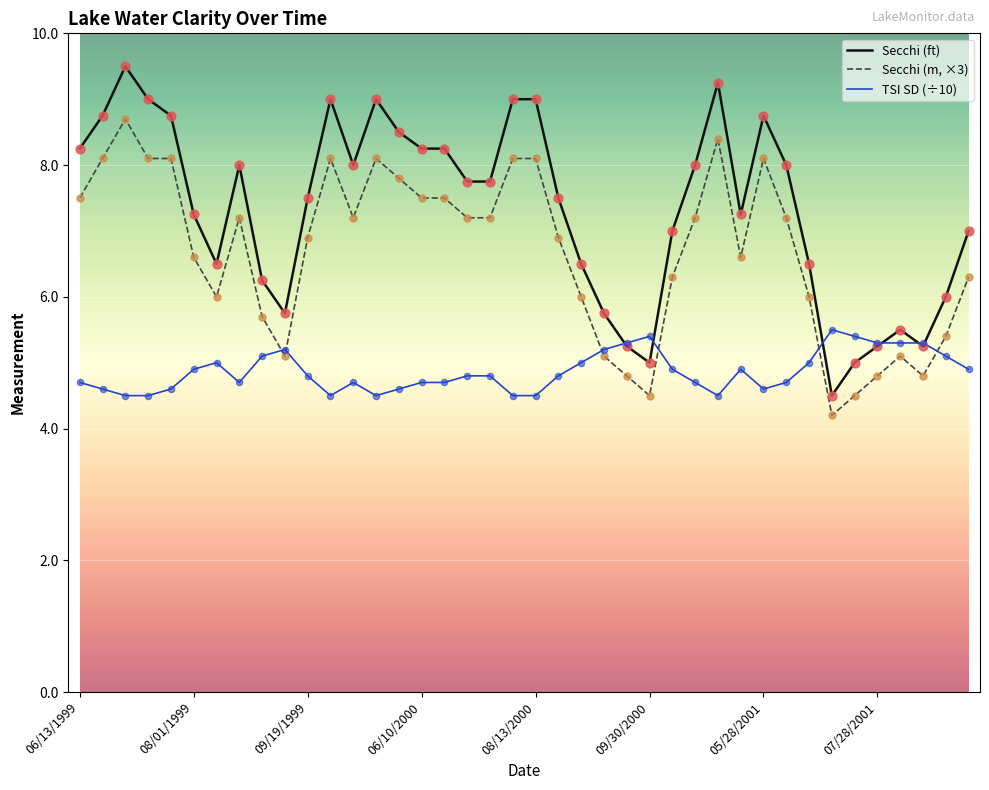

Which series has the widest spread of values?

Secchi (ft)